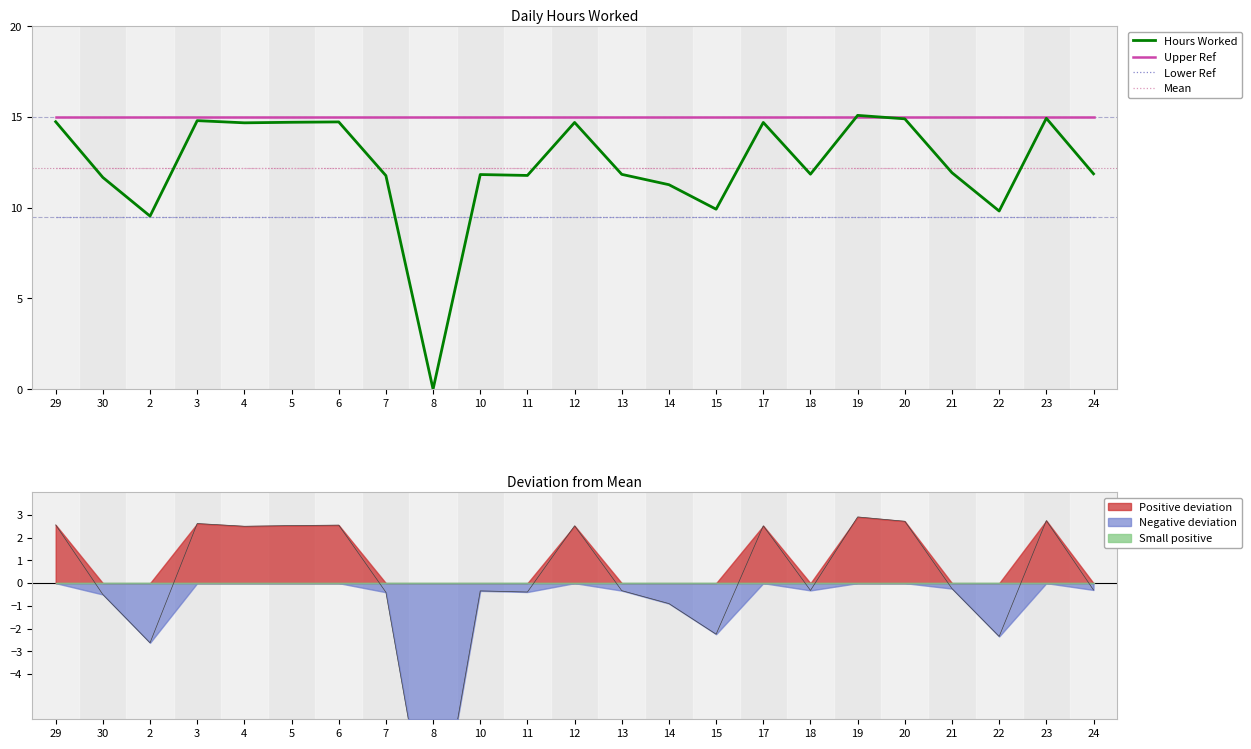

Reading left to right, what are all the values shown in this chart?

Hours Worked: 14.7	11.7	9.5	14.8	14.7	14.7	14.7	11.8	0.0	11.8	11.8	14.7	11.8	11.3	9.9	14.7	11.8	15.1	14.9	11.9	9.8	14.9	11.9
Upper Ref: 15.0	15.0	15.0	15.0	15.0	15.0	15.0	15.0	15.0	15.0	15.0	15.0	15.0	15.0	15.0	15.0	15.0	15.0	15.0	15.0	15.0	15.0	15.0
Lower Ref: 9.5	9.5	9.5	9.5	9.5	9.5	9.5	9.5	9.5	9.5	9.5	9.5	9.5	9.5	9.5	9.5	9.5	9.5	9.5	9.5	9.5	9.5	9.5
Mean: 12.2	12.2	12.2	12.2	12.2	12.2	12.2	12.2	12.2	12.2	12.2	12.2	12.2	12.2	12.2	12.2	12.2	12.2	12.2	12.2	12.2	12.2	12.2